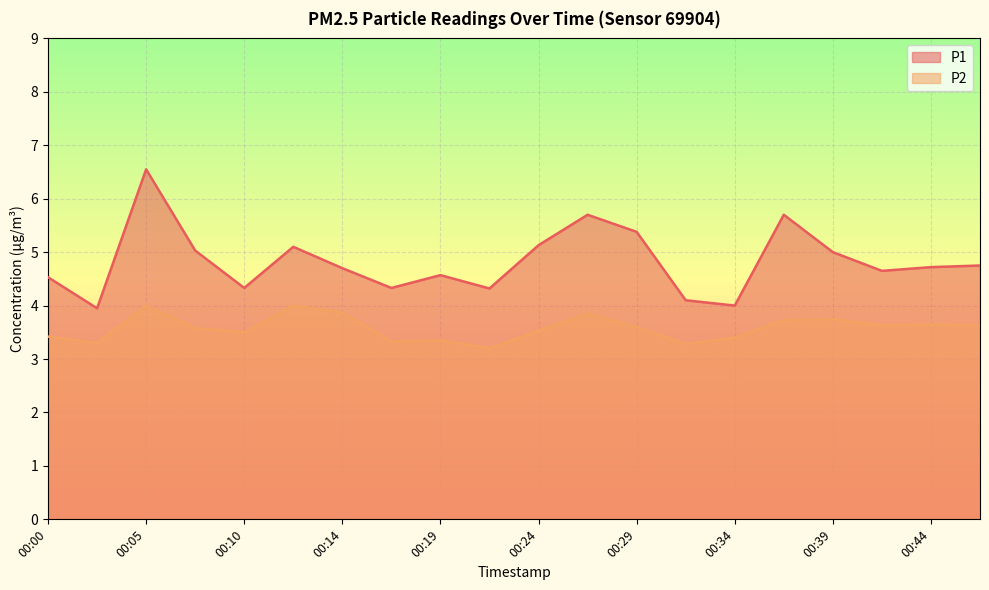

How many interior local peaks does the P2 series have?

6